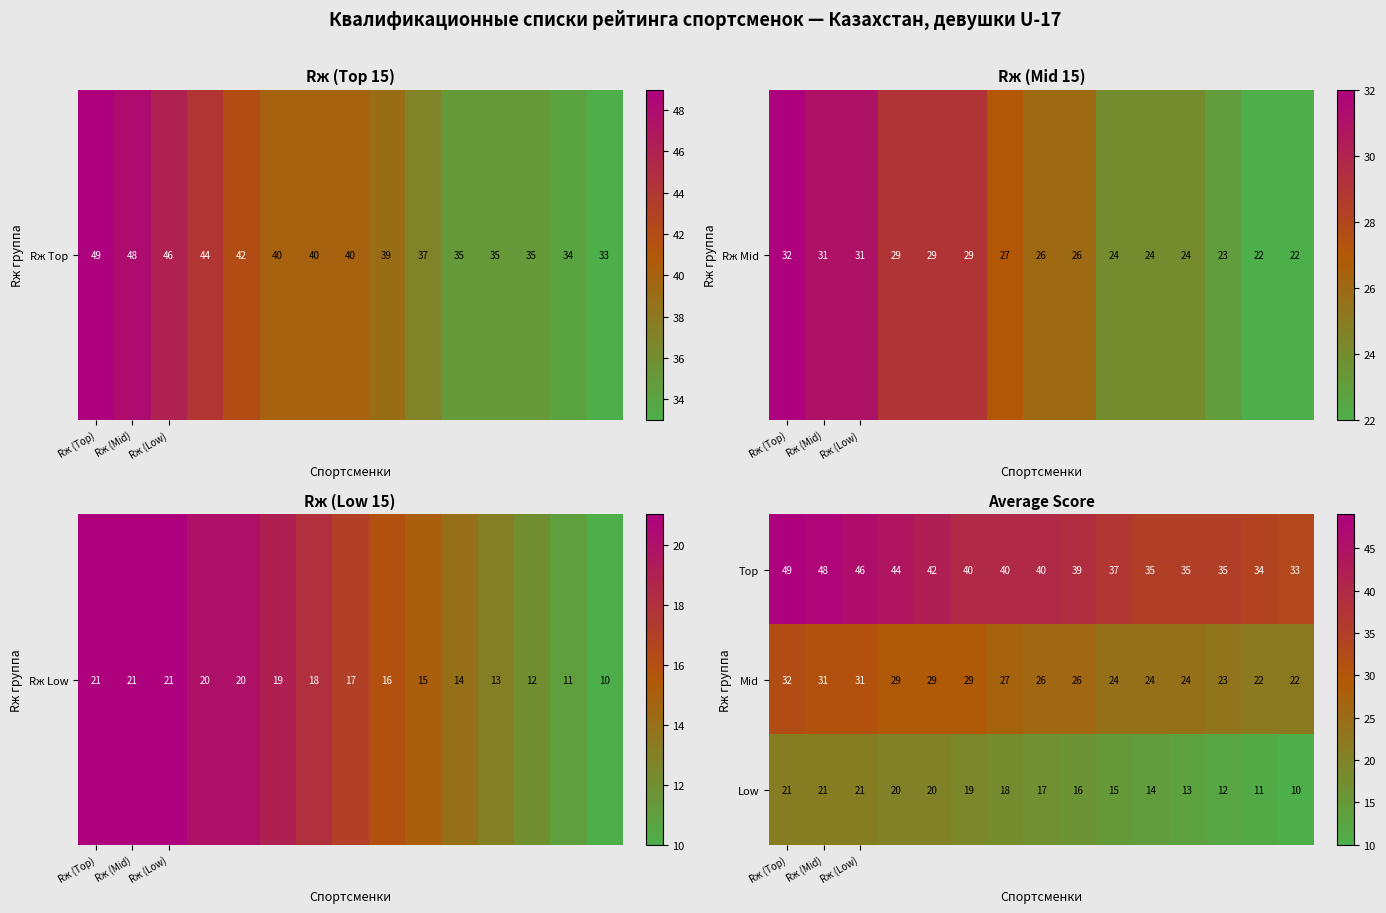

List the series in order of their overall mean, lowest first.

Low, Mid, Top